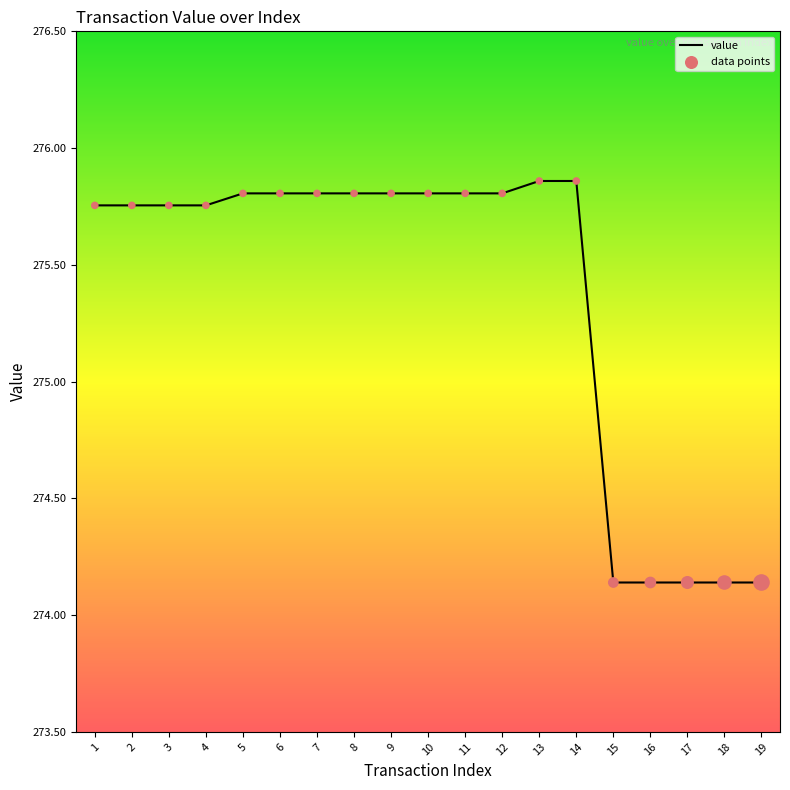

Approximately how many times larger is the value at 9 compared to 13?

1.0